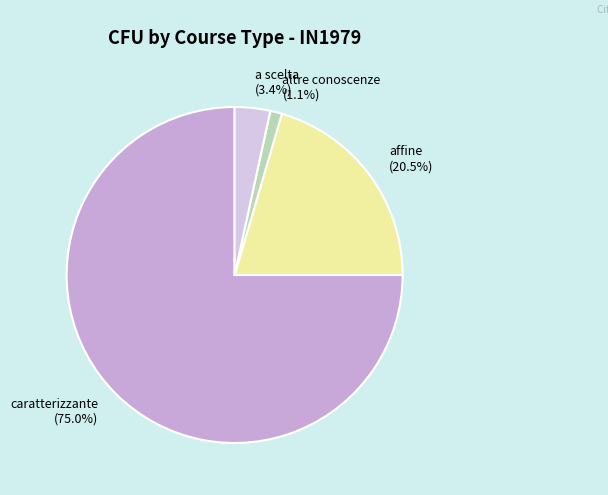

Combined, do a scelta and caratterizzante account for over 50%?

Yes